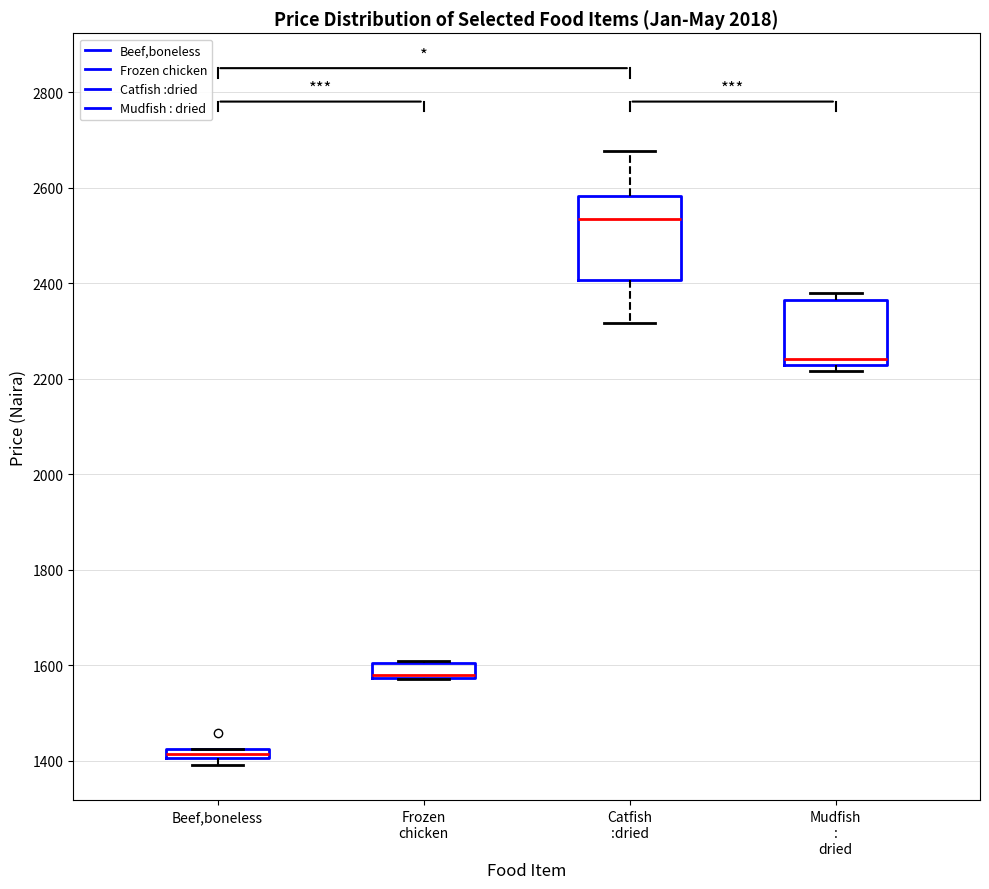

Comparing the boxes themselves (not the whiskers), which one is the tallest?

Catfish :dried